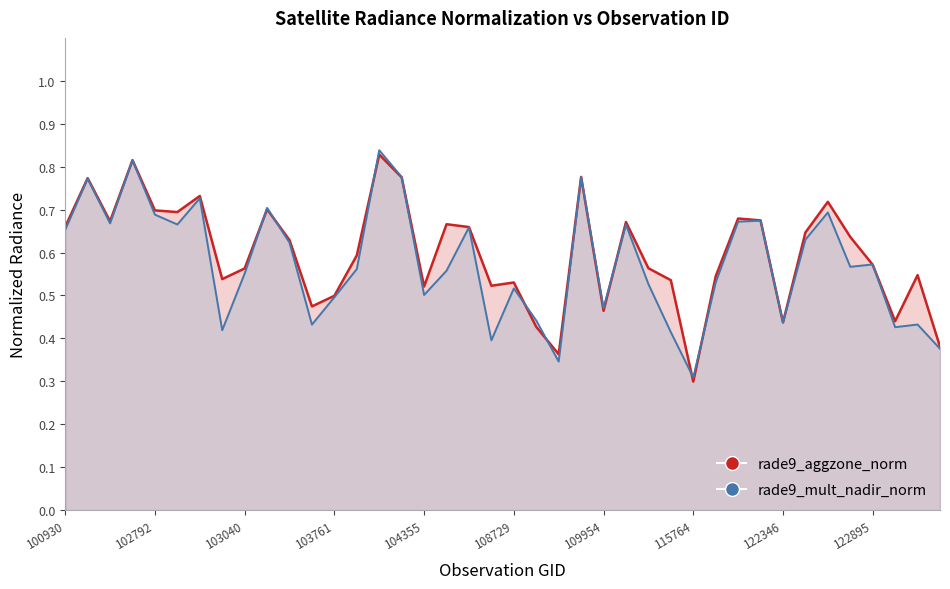

At which category is the sum across all series the highest?

104236